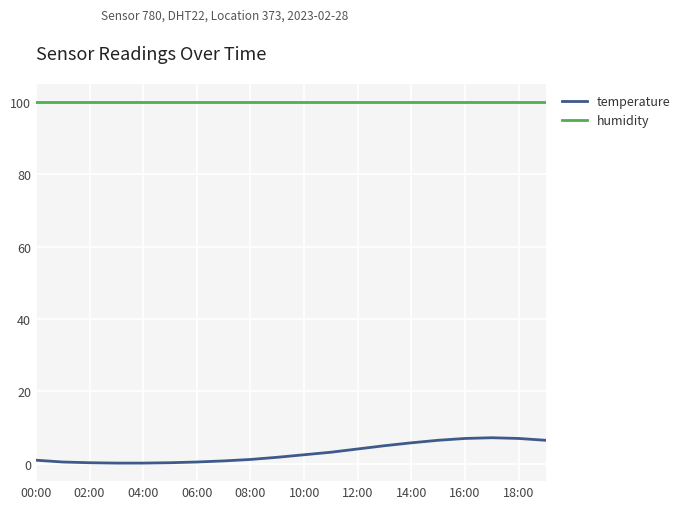

Which series has the largest total across all categories?

humidity